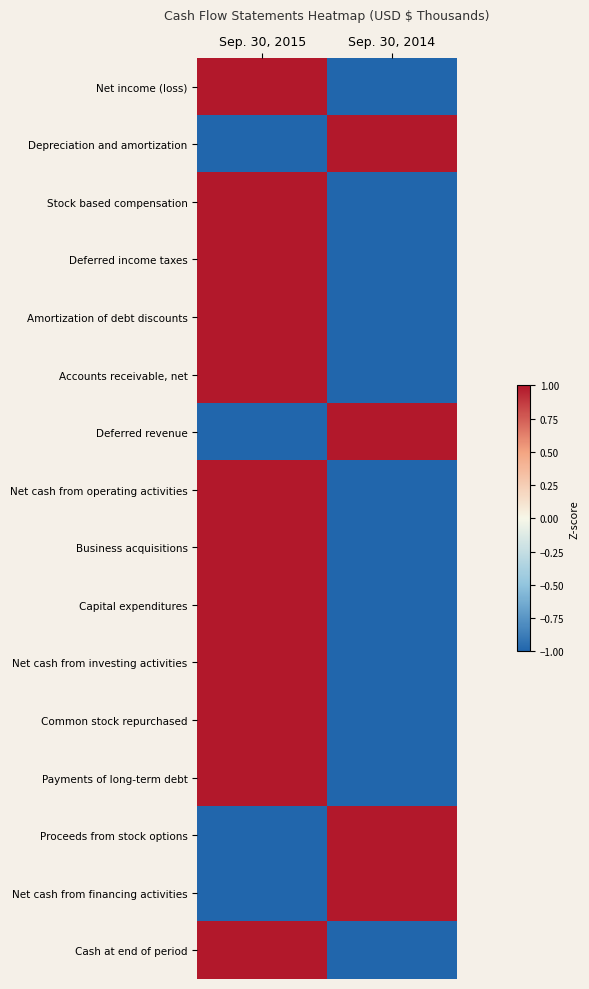

Reading right to left, what are all the values shown in this chart?

Net income (loss): Sep. 30, 2014=-1	Sep. 30, 2015=1
Depreciation and amortization: Sep. 30, 2014=1	Sep. 30, 2015=-1
Stock based compensation: Sep. 30, 2014=-1	Sep. 30, 2015=1
Deferred income taxes: Sep. 30, 2014=-1	Sep. 30, 2015=1
Amortization of debt discounts: Sep. 30, 2014=-1	Sep. 30, 2015=1
Accounts receivable, net: Sep. 30, 2014=-1	Sep. 30, 2015=1
Deferred revenue: Sep. 30, 2014=1	Sep. 30, 2015=-1
Net cash from operating activities: Sep. 30, 2014=-1	Sep. 30, 2015=1
Business acquisitions: Sep. 30, 2014=-1	Sep. 30, 2015=1
Capital expenditures: Sep. 30, 2014=-1	Sep. 30, 2015=1
Net cash from investing activities: Sep. 30, 2014=-1	Sep. 30, 2015=1
Common stock repurchased: Sep. 30, 2014=-1	Sep. 30, 2015=1
Payments of long-term debt: Sep. 30, 2014=-1	Sep. 30, 2015=1
Proceeds from stock options: Sep. 30, 2014=1	Sep. 30, 2015=-1
Net cash from financing activities: Sep. 30, 2014=1	Sep. 30, 2015=-1
Cash at end of period: Sep. 30, 2014=-1	Sep. 30, 2015=1